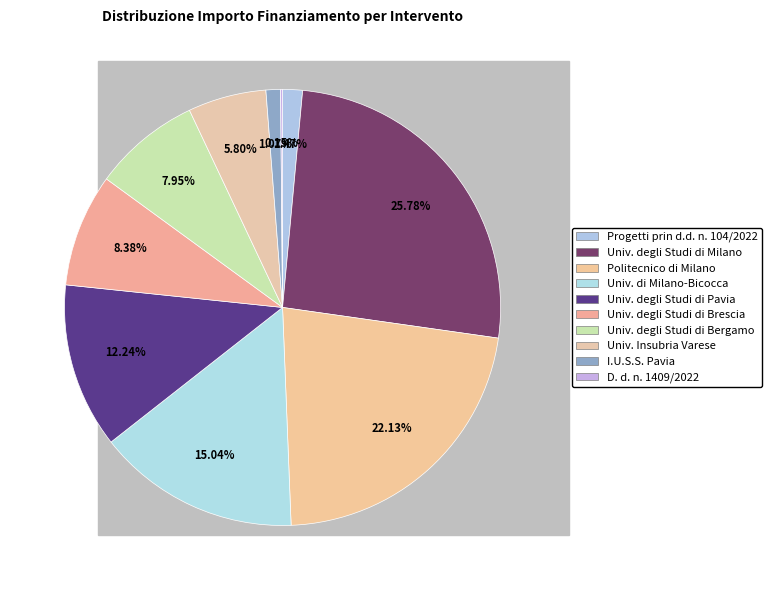

Which category has the smallest portion of the pie?

D. d. n. 1409 del 14/09/2022